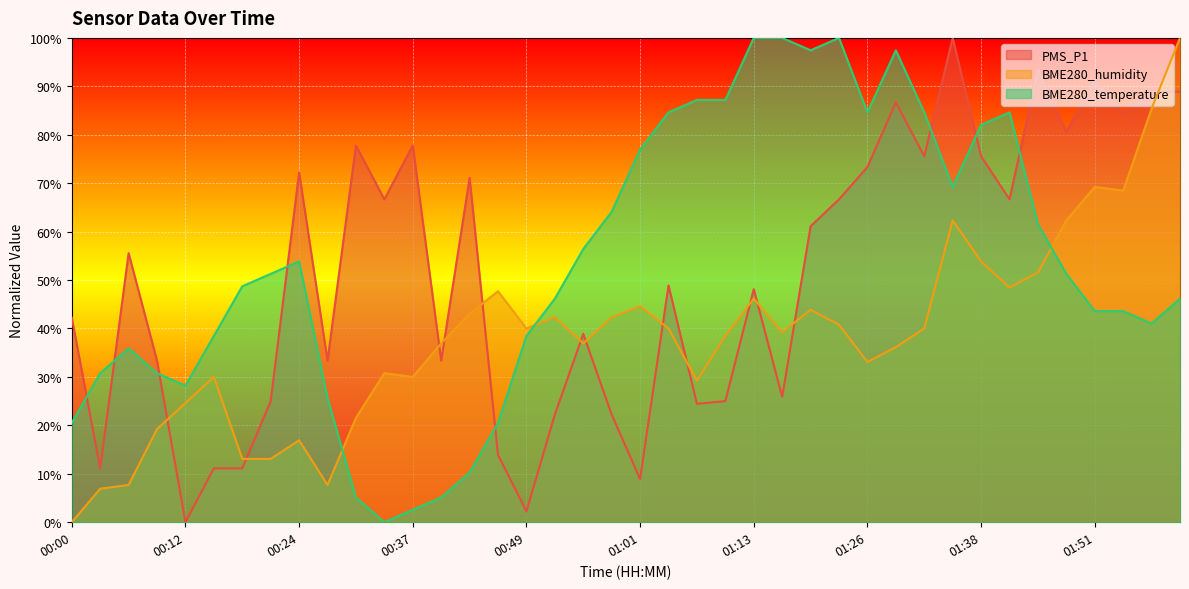

What is the sum of the BME280_temperature values at 00:27 and 01:47?

76.9